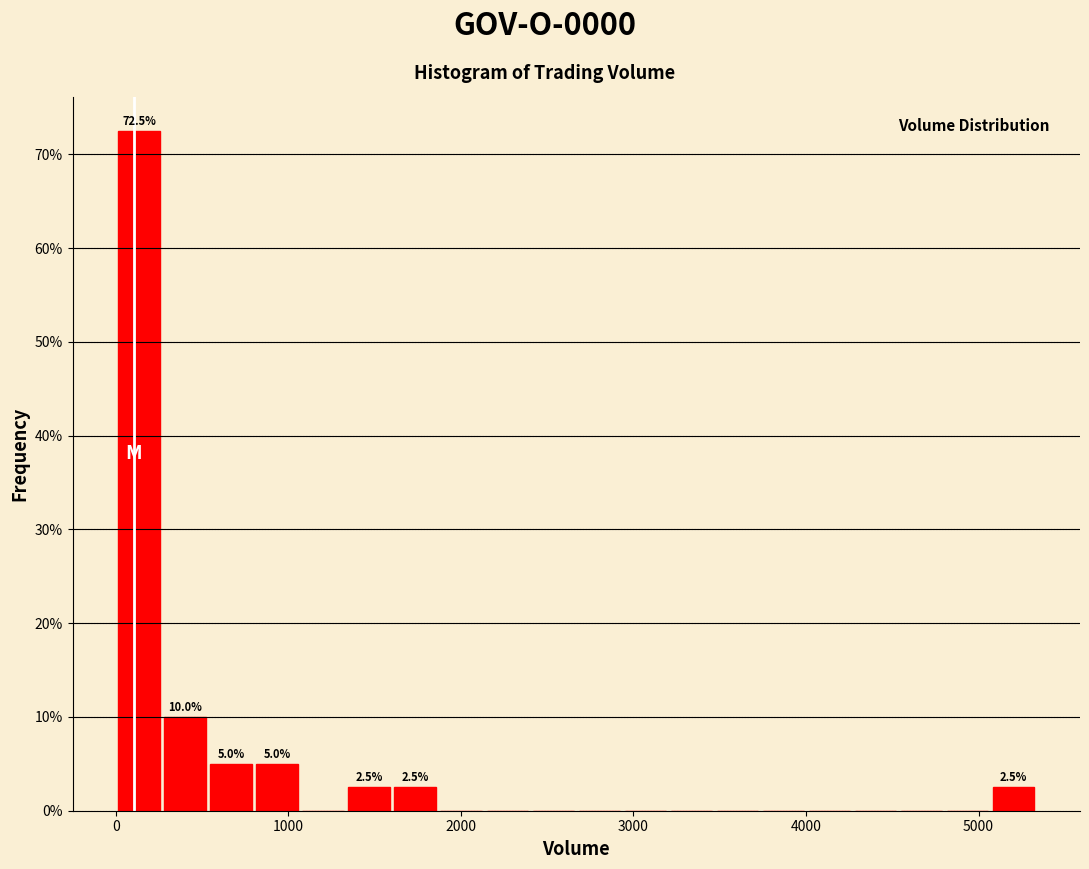

Read against the x-axis, roughly where is the centre of the tallest bar?

100